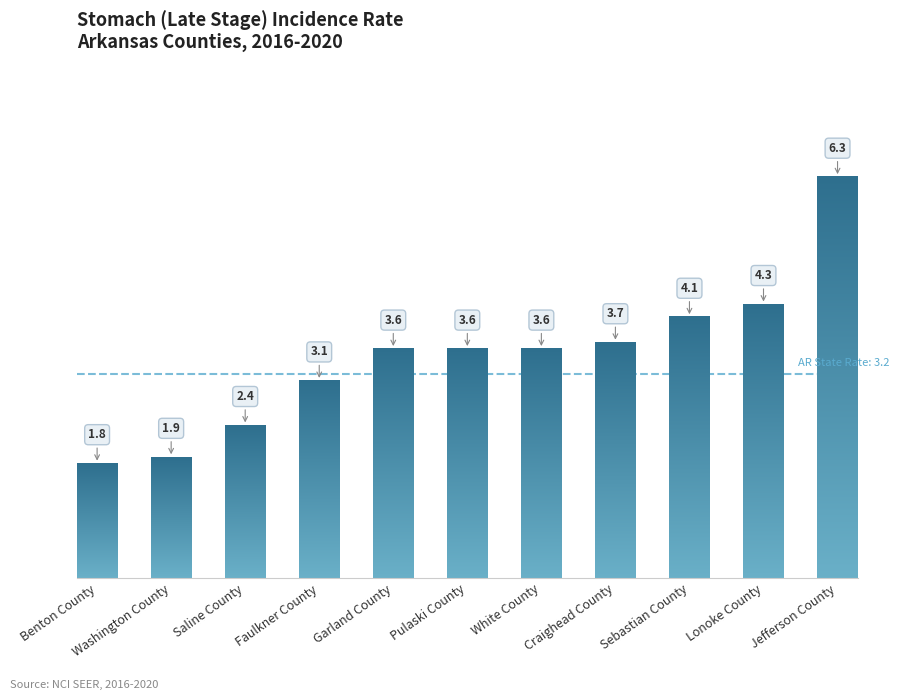

Reading right to left, what are all the values shown in this chart?

6.3	4.3	4.1	3.7	3.6	3.6	3.6	3.1	2.4	1.9	1.8